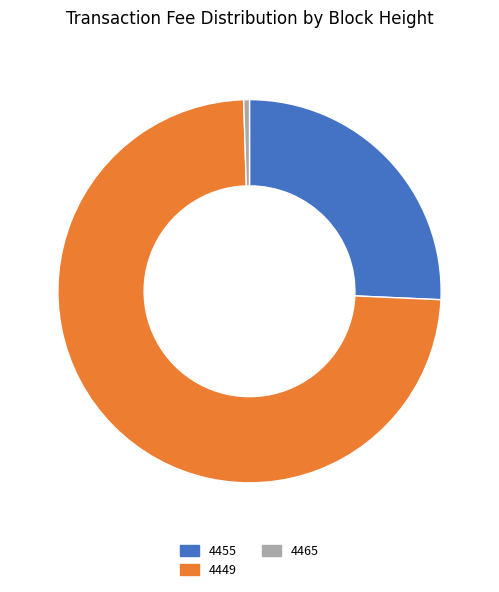

Which category has the biggest portion of the pie?

4449